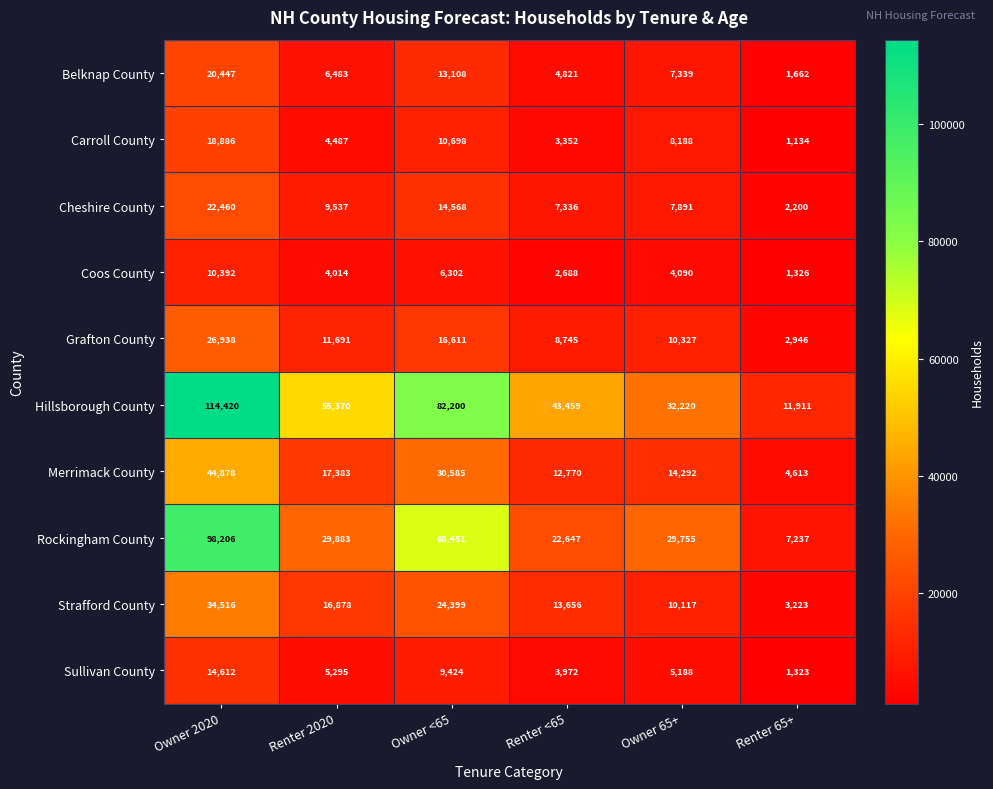

What is the difference between the highest and lowest values at Renter 65+?

10777